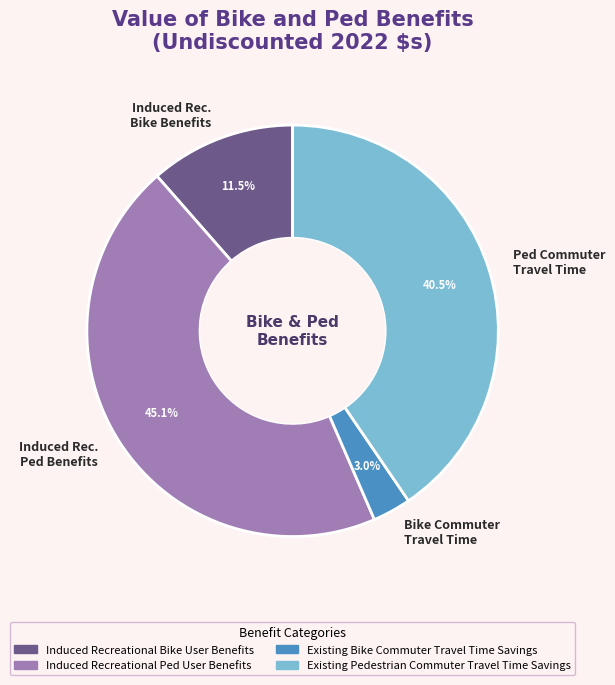

How many segments does this pie chart have?

4